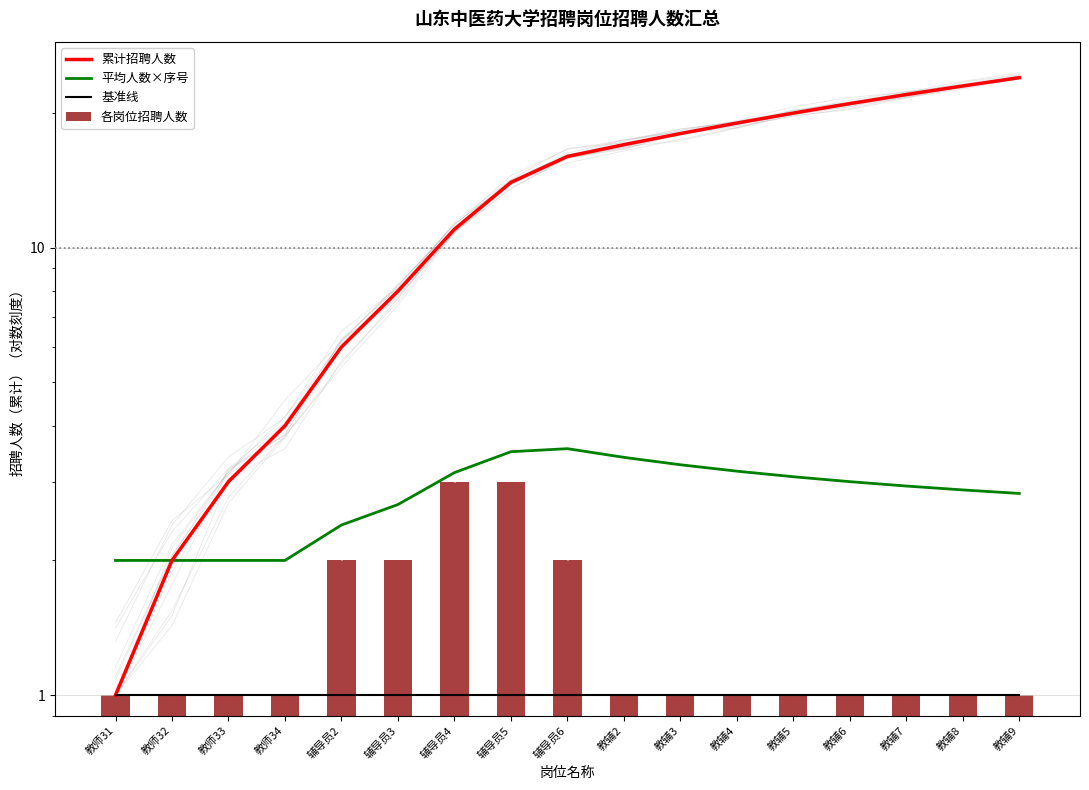

Are the bars horizontal?

No